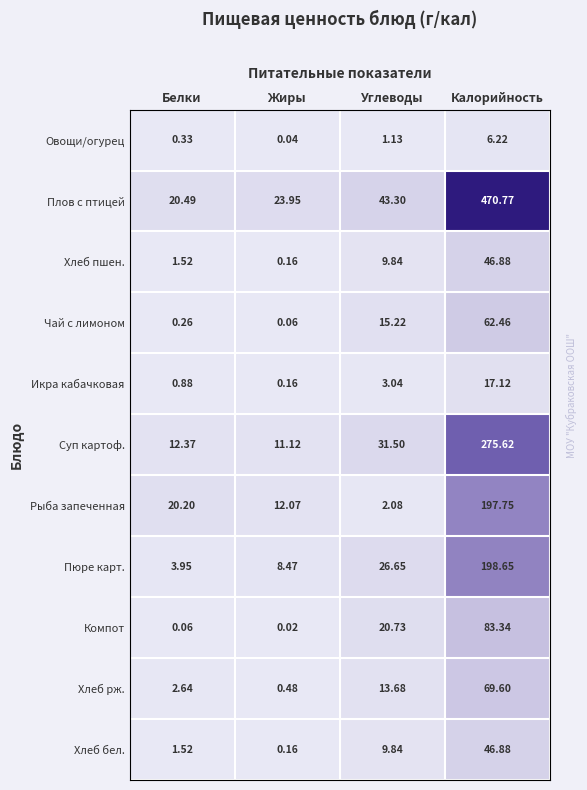

At which category is the sum across all series the highest?

Калорийность